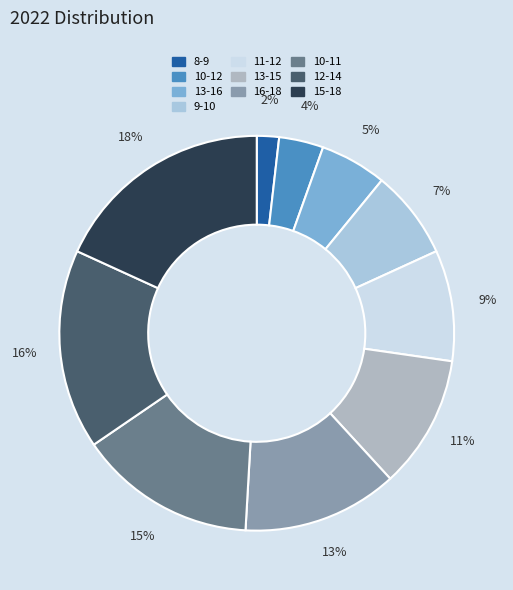

The 15-18 slice represents 5% of the pie. True or false?

False